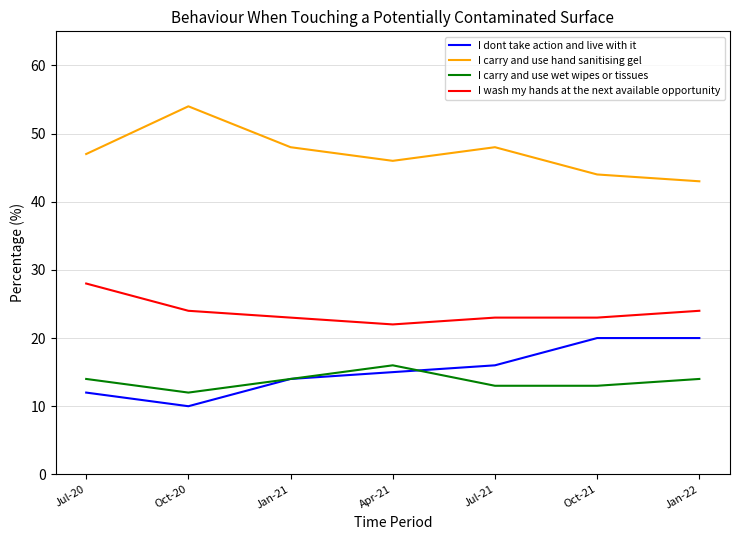

What is the lowest value of the I carry and use wet wipes or tissues series?

12